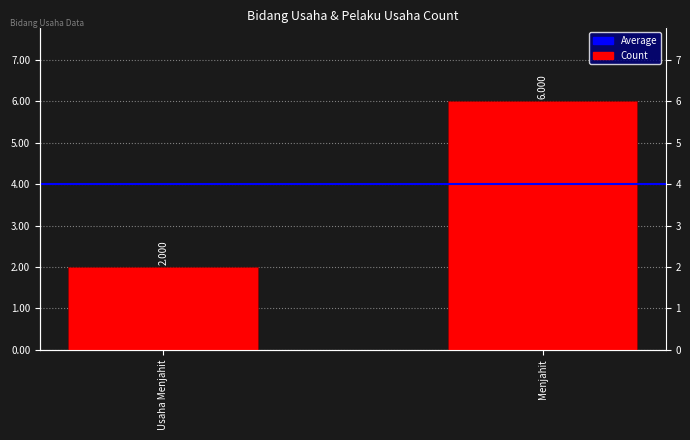

How many groups of bars are there?

2